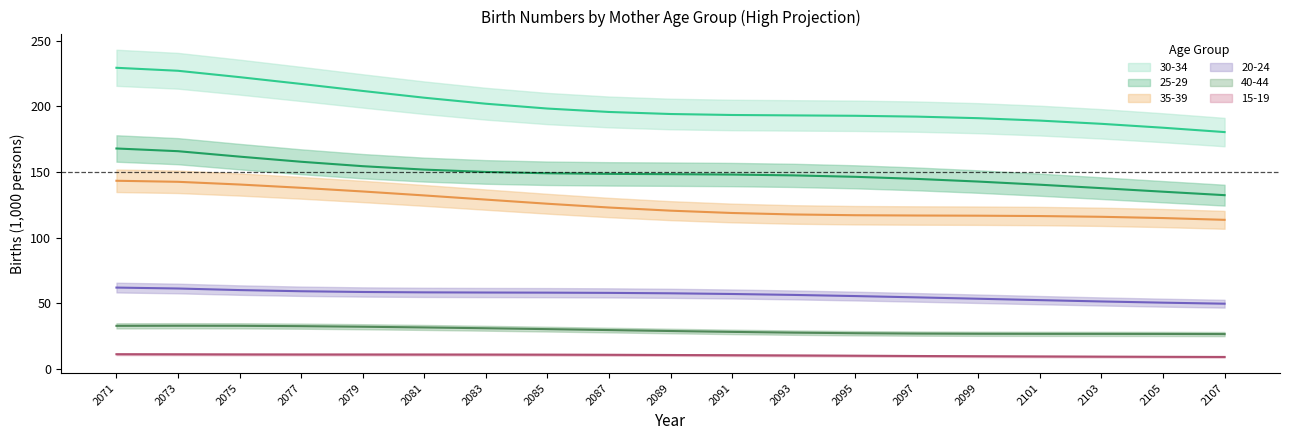

True or false: 30-34 and 40-44 cross at least once.

False